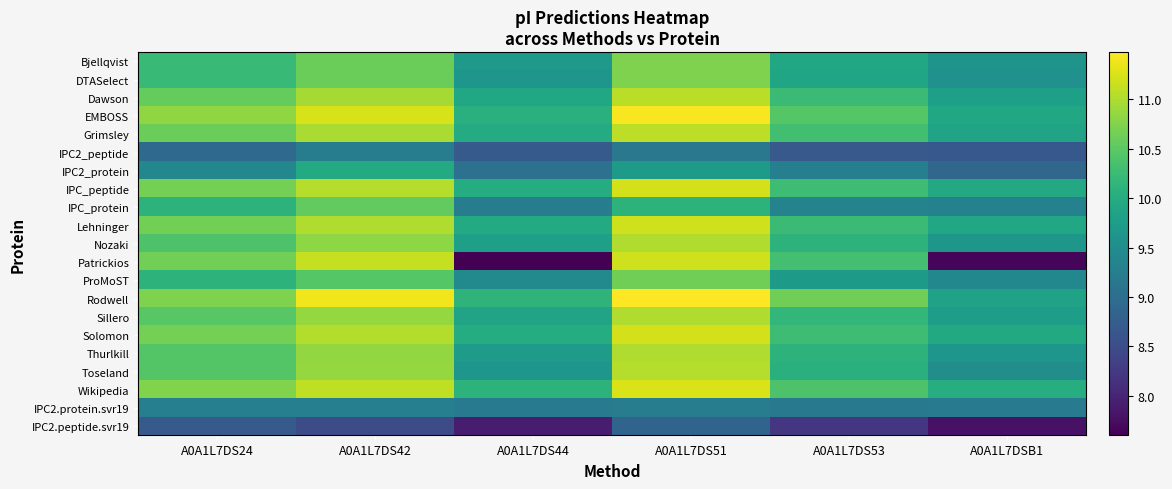

Reading right to left, list all the values displayed in this chart.

Bjellqvist: A0A1L7DSB1=9.6	A0A1L7DS53=9.9	A0A1L7DS51=10.7	A0A1L7DS44=9.7	A0A1L7DS42=10.6	A0A1L7DS24=10.2
DTASelect: A0A1L7DSB1=9.6	A0A1L7DS53=9.9	A0A1L7DS51=10.7	A0A1L7DS44=9.6	A0A1L7DS42=10.6	A0A1L7DS24=10.2
Dawson: A0A1L7DSB1=9.8	A0A1L7DS53=10.2	A0A1L7DS51=11.1	A0A1L7DS44=9.9	A0A1L7DS42=10.9	A0A1L7DS24=10.6
EMBOSS: A0A1L7DSB1=9.9	A0A1L7DS53=10.5	A0A1L7DS51=11.4	A0A1L7DS44=10.1	A0A1L7DS42=11.2	A0A1L7DS24=10.8
Grimsley: A0A1L7DSB1=9.9	A0A1L7DS53=10.3	A0A1L7DS51=11.1	A0A1L7DS44=10.0	A0A1L7DS42=11.0	A0A1L7DS24=10.6
IPC2_peptide: A0A1L7DSB1=8.7	A0A1L7DS53=8.7	A0A1L7DS51=9.2	A0A1L7DS44=8.7	A0A1L7DS42=9.2	A0A1L7DS24=8.9
IPC2_protein: A0A1L7DSB1=8.9	A0A1L7DS53=9.3	A0A1L7DS51=9.7	A0A1L7DS44=9.1	A0A1L7DS42=10.0	A0A1L7DS24=9.4
IPC_peptide: A0A1L7DSB1=9.9	A0A1L7DS53=10.3	A0A1L7DS51=11.2	A0A1L7DS44=10.0	A0A1L7DS42=11.0	A0A1L7DS24=10.7
IPC_protein: A0A1L7DSB1=9.3	A0A1L7DS53=9.3	A0A1L7DS51=10.1	A0A1L7DS44=9.2	A0A1L7DS42=10.5	A0A1L7DS24=10.1
Lehninger: A0A1L7DSB1=9.9	A0A1L7DS53=10.2	A0A1L7DS51=11.2	A0A1L7DS44=10.0	A0A1L7DS42=11.0	A0A1L7DS24=10.7
Nozaki: A0A1L7DSB1=9.6	A0A1L7DS53=10.1	A0A1L7DS51=11.0	A0A1L7DS44=9.8	A0A1L7DS42=10.8	A0A1L7DS24=10.4
Patrickios: A0A1L7DSB1=7.7	A0A1L7DS53=10.3	A0A1L7DS51=11.2	A0A1L7DS44=7.6	A0A1L7DS42=11.1	A0A1L7DS24=10.7
ProMoST: A0A1L7DSB1=9.4	A0A1L7DS53=9.7	A0A1L7DS51=10.6	A0A1L7DS44=9.5	A0A1L7DS42=10.5	A0A1L7DS24=10.1
Rodwell: A0A1L7DSB1=9.8	A0A1L7DS53=10.6	A0A1L7DS51=11.5	A0A1L7DS44=10.1	A0A1L7DS42=11.4	A0A1L7DS24=10.7
Sillero: A0A1L7DSB1=9.8	A0A1L7DS53=10.2	A0A1L7DS51=11.0	A0A1L7DS44=9.9	A0A1L7DS42=10.9	A0A1L7DS24=10.5
Solomon: A0A1L7DSB1=10.0	A0A1L7DS53=10.3	A0A1L7DS51=11.2	A0A1L7DS44=10.0	A0A1L7DS42=11.0	A0A1L7DS24=10.7
Thurlkill: A0A1L7DSB1=9.6	A0A1L7DS53=10.1	A0A1L7DS51=11.0	A0A1L7DS44=9.8	A0A1L7DS42=10.8	A0A1L7DS24=10.4
Toseland: A0A1L7DSB1=9.5	A0A1L7DS53=10.1	A0A1L7DS51=11.0	A0A1L7DS44=9.6	A0A1L7DS42=10.9	A0A1L7DS24=10.4
Wikipedia: A0A1L7DSB1=10.0	A0A1L7DS53=10.4	A0A1L7DS51=11.3	A0A1L7DS44=10.1	A0A1L7DS42=11.1	A0A1L7DS24=10.7
IPC2.protein.svr19: A0A1L7DSB1=9.2	A0A1L7DS53=9.2	A0A1L7DS51=9.2	A0A1L7DS44=9.2	A0A1L7DS42=9.3	A0A1L7DS24=9.3
IPC2.peptide.svr19: A0A1L7DSB1=7.8	A0A1L7DS53=8.2	A0A1L7DS51=8.8	A0A1L7DS44=7.9	A0A1L7DS42=8.5	A0A1L7DS24=8.7